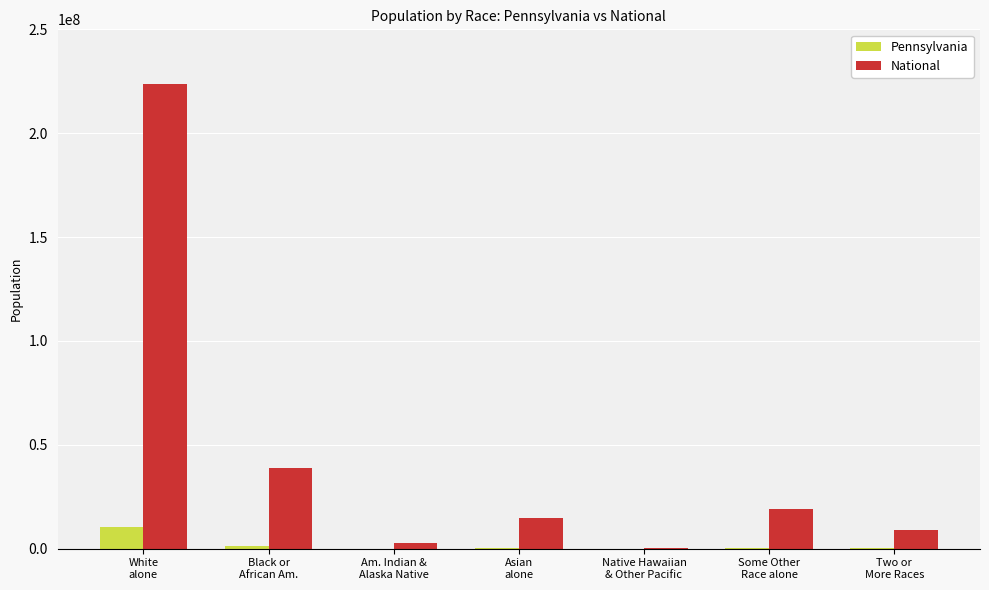

Is the value of National at Native Hawaiian
& Other Pacific greater than the value of Pennsylvania at White
alone?

No